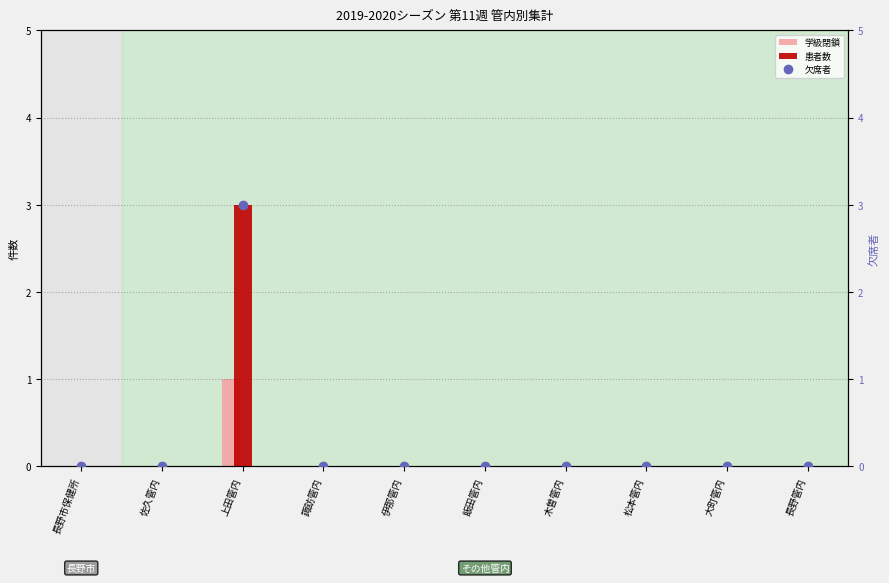

How many data points in 学級閉鎖 are above 0?

1